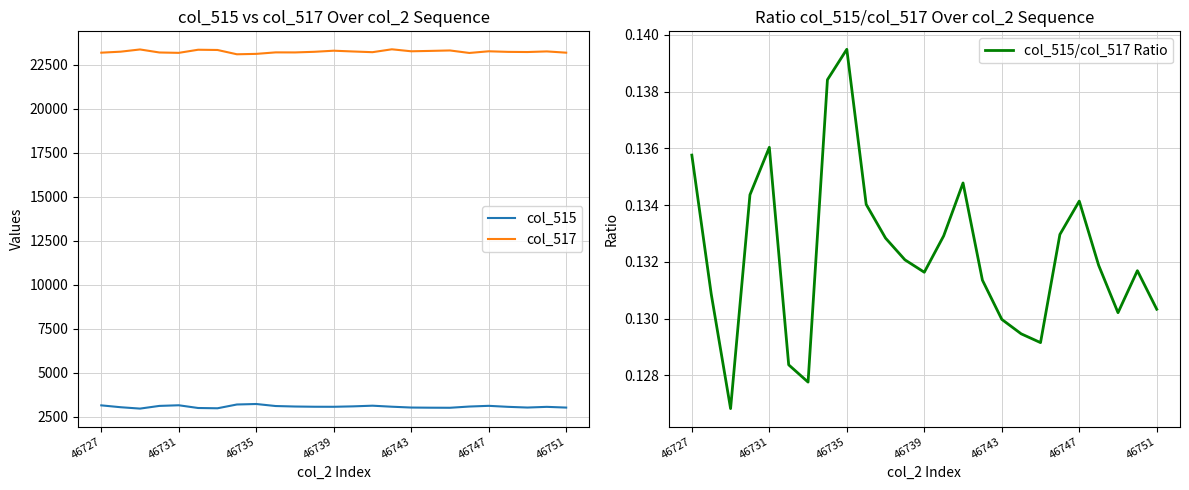

What value does the col_515 series have at 18?

3010.0